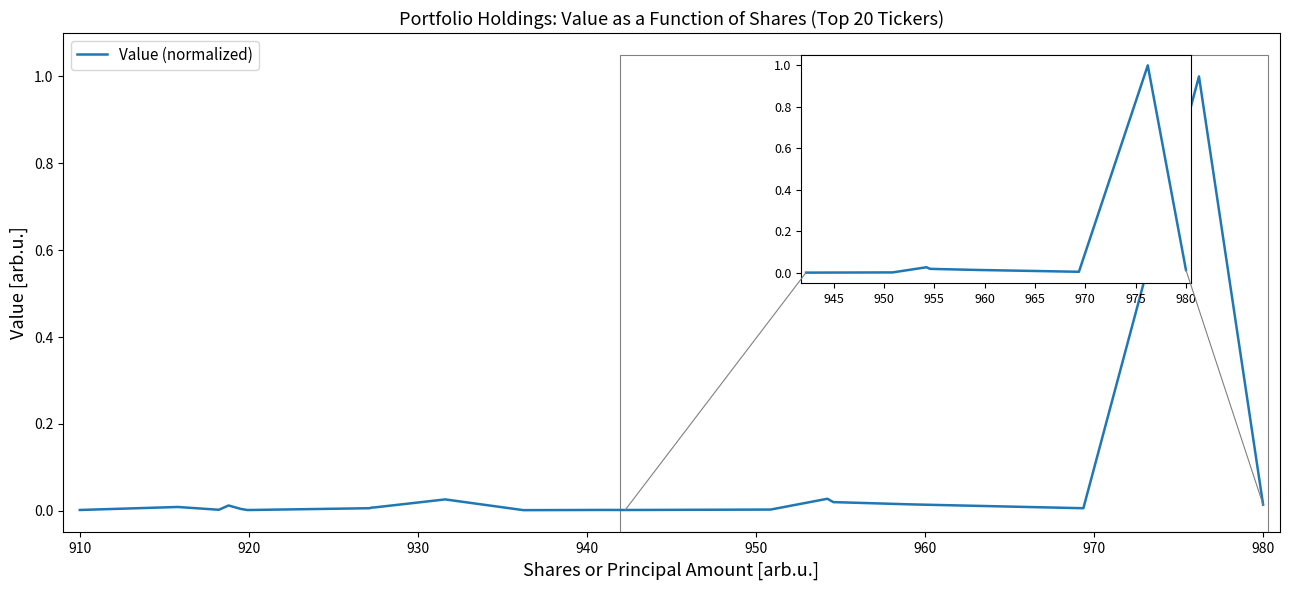

Count the number of data series in this chart.

1